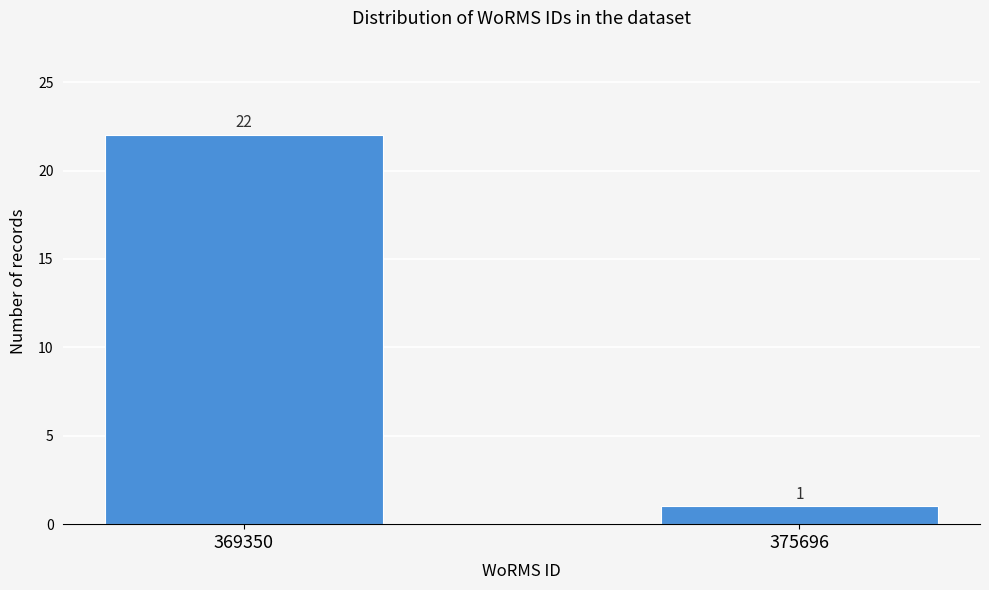

Reading right to left, extract all data points from this chart.

1	22